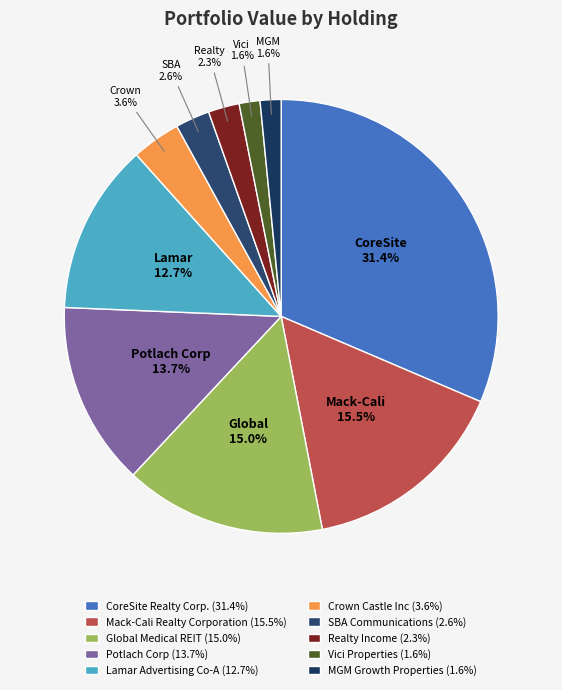

Count the number of slices in the pie.

10